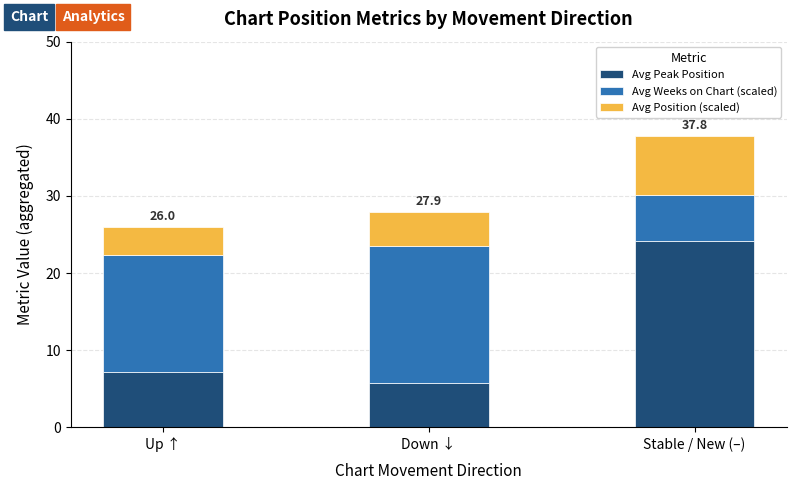

List the labels in order of Avg Peak Position value, smallest first.

Down ↓, Up ↑, Stable / New (–)